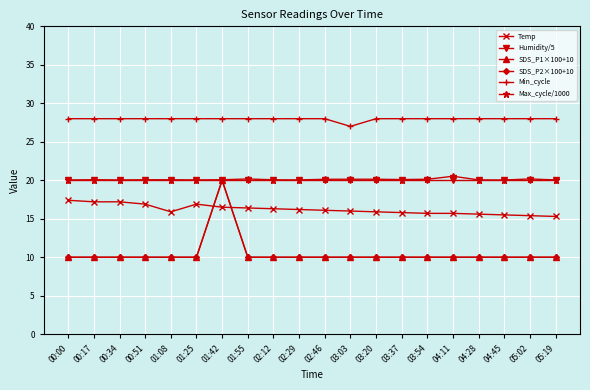

Does the chart have visible grid lines?

Yes